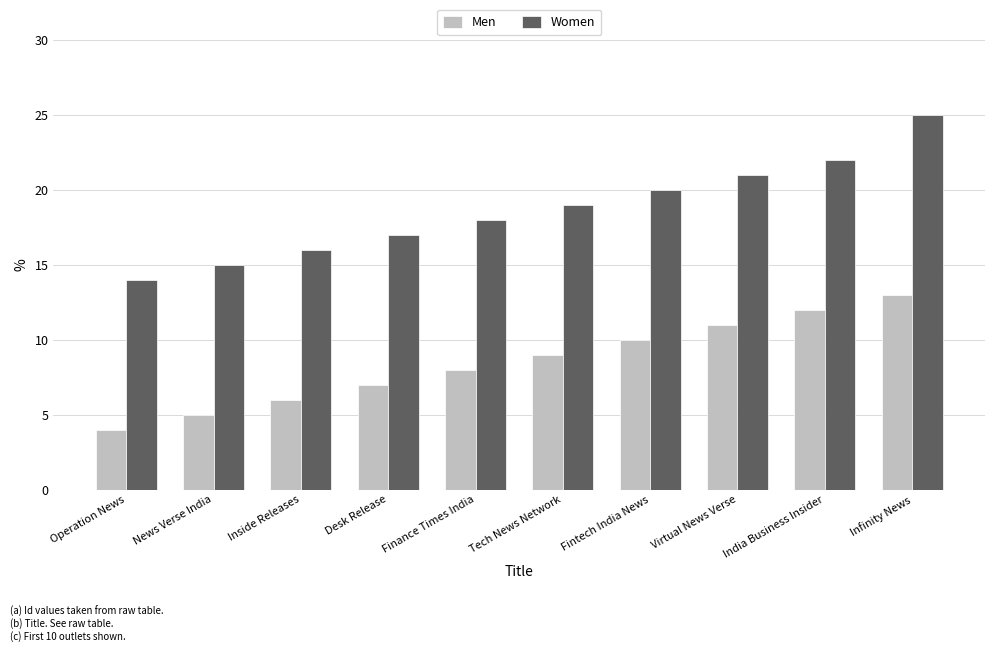

List the series in order of their overall mean, highest first.

Women, Men